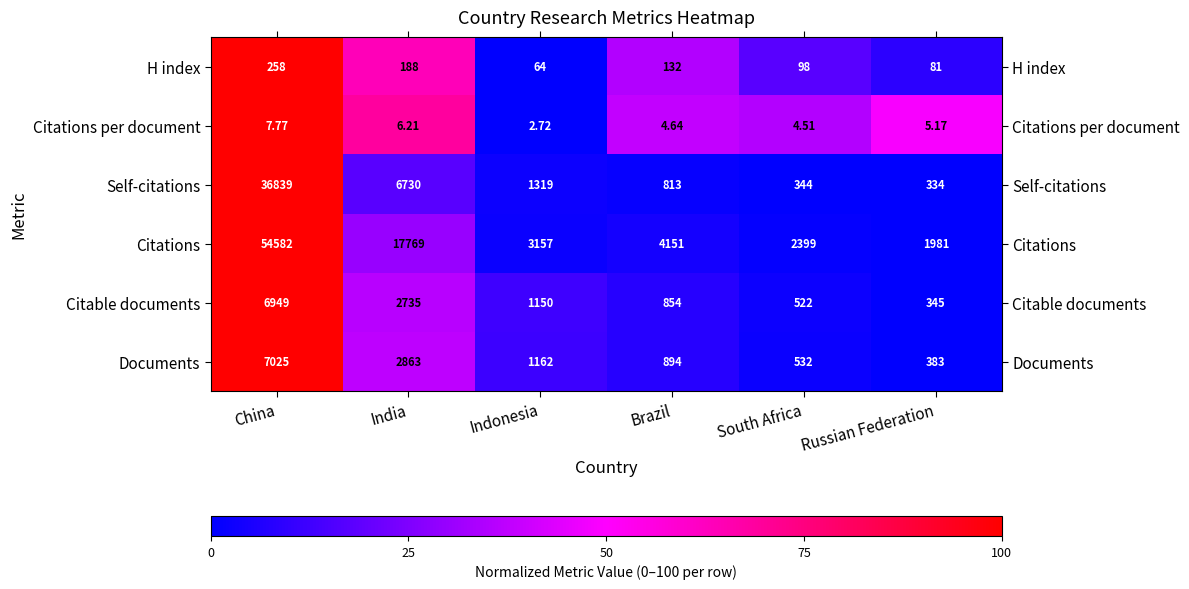

Count the number of categories in the chart.

6